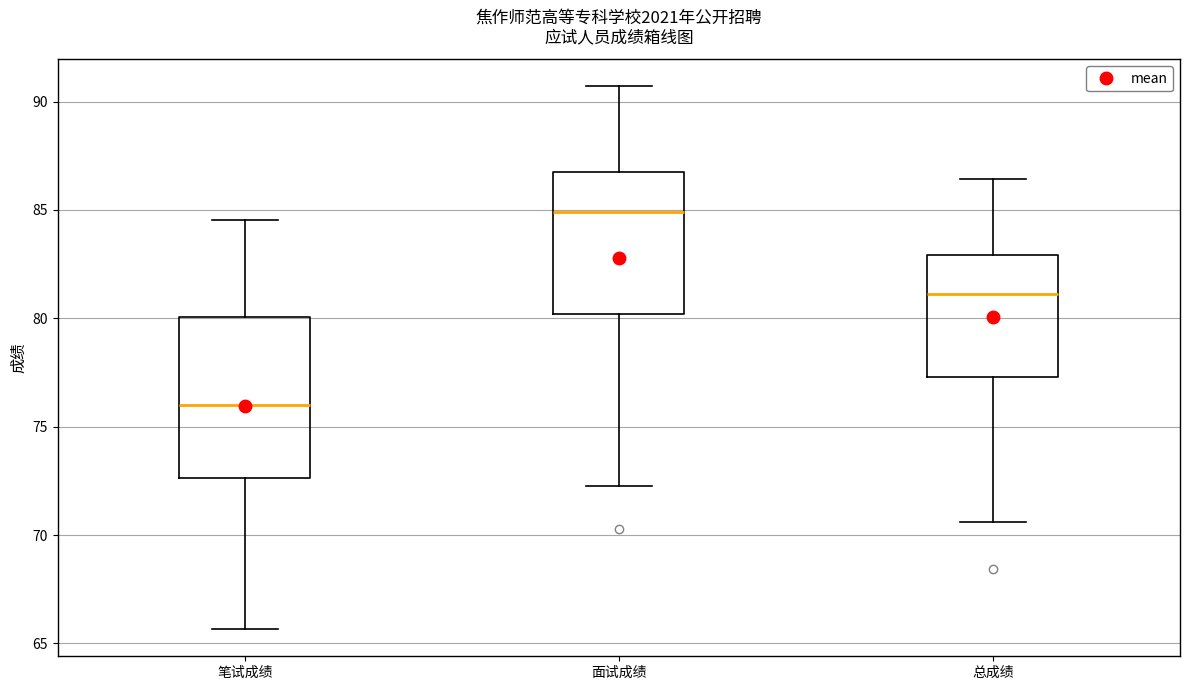

Reading left to right, transcribe this box plot: for each box, give where its median line is, the range the box spans, and where its two whiskers end, as read against the y-axis. The values are not printed on the chart, so give them approximately, as read against the axis.

笔试成绩: median 76.0, box 72.5 to 80.0, whiskers 65.5 to 84.5
面试成绩: median 85.0, box 80.0 to 86.5, whiskers 72.5 to 90.5
总成绩: median 81.0, box 77.5 to 83.0, whiskers 70.5 to 86.5